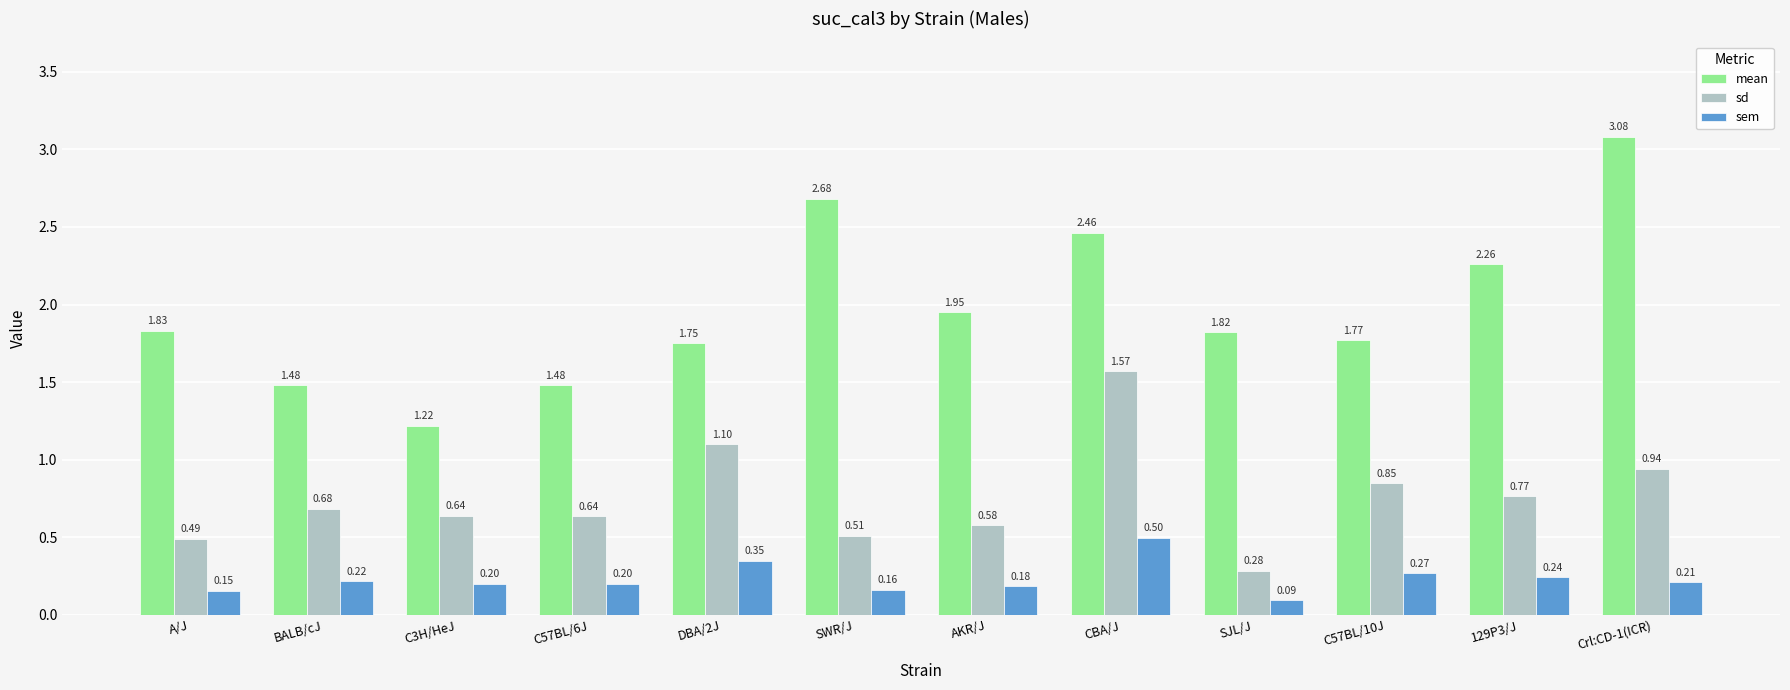

Is the value of sd at BALB/cJ greater than the value of mean at C57BL/6J?

No